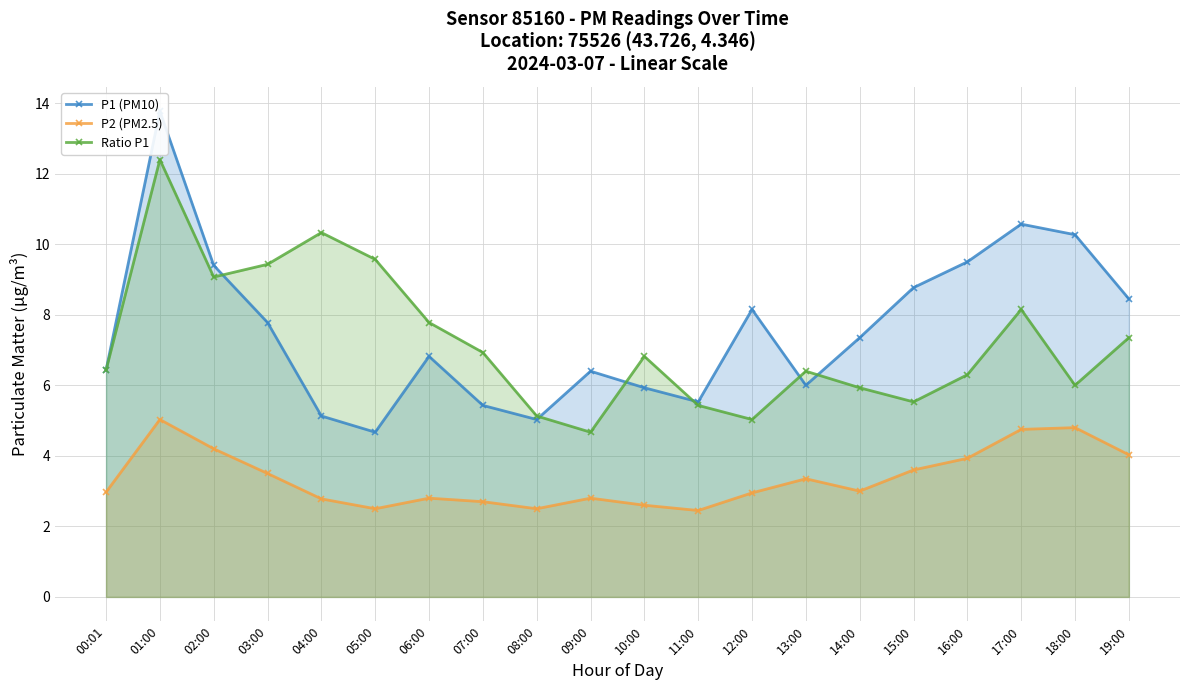

Does the chart display data point markers on the line(s)?

Yes